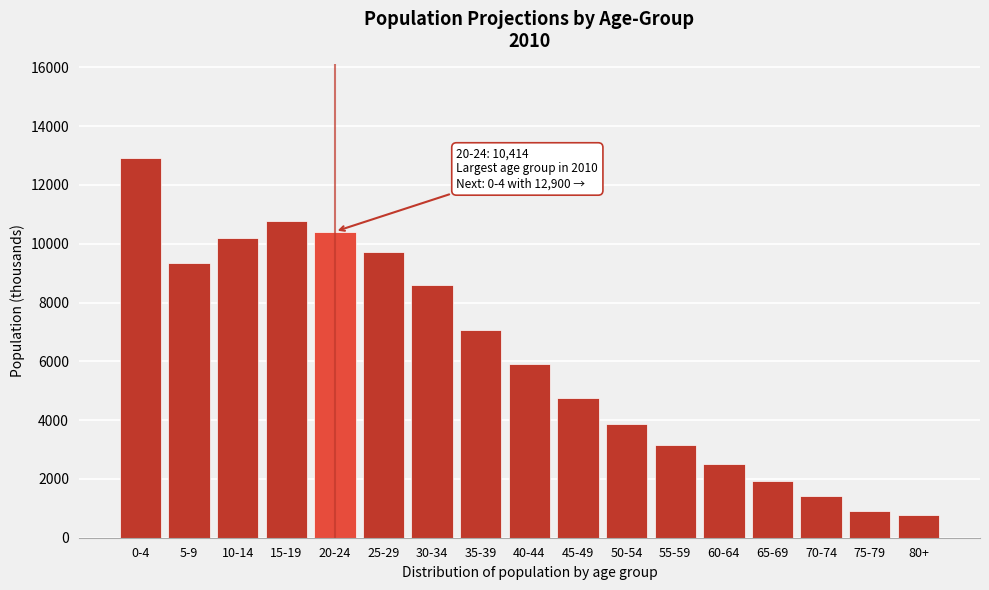

Reading left to right, extract all data points from this chart.

12900	9337	10181	10775	10414	9719	8594	7072	5903	4736	3883	3145	2512	1939	1407	924	776